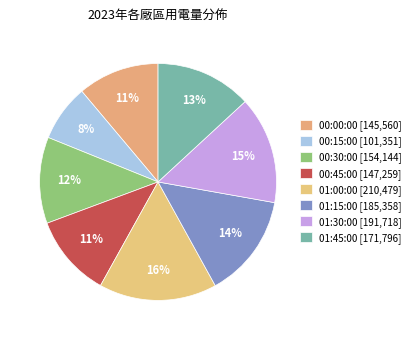

Is it true that 01:00:00 is 31% of the pie?

False